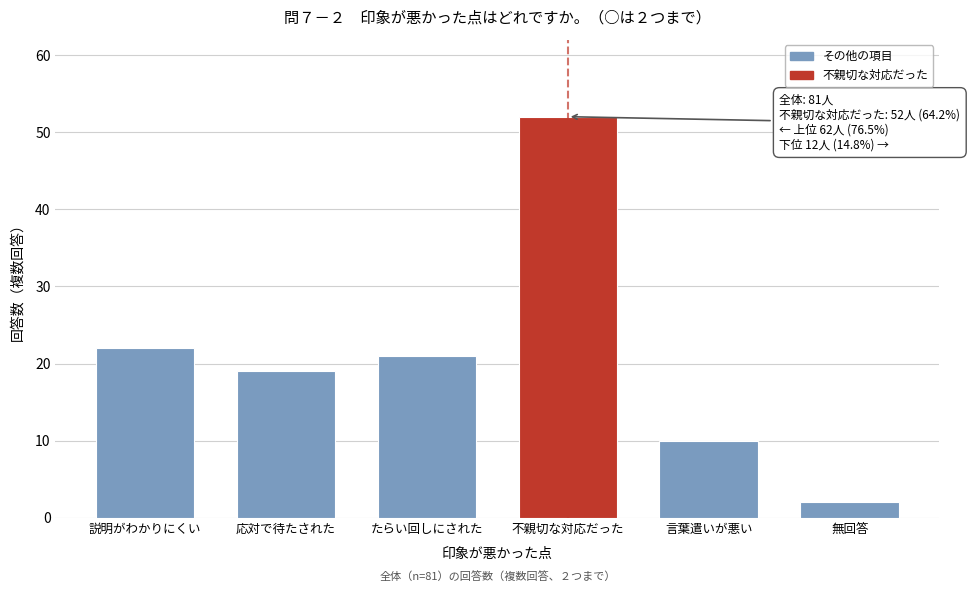

Reading right to left, list all the values displayed in this chart.

無回答=2	言葉遣いが悪い=10	不親切な対応だった=52	たらい回しにされた=21	応対で待たされた=19	説明がわかりにくい=22